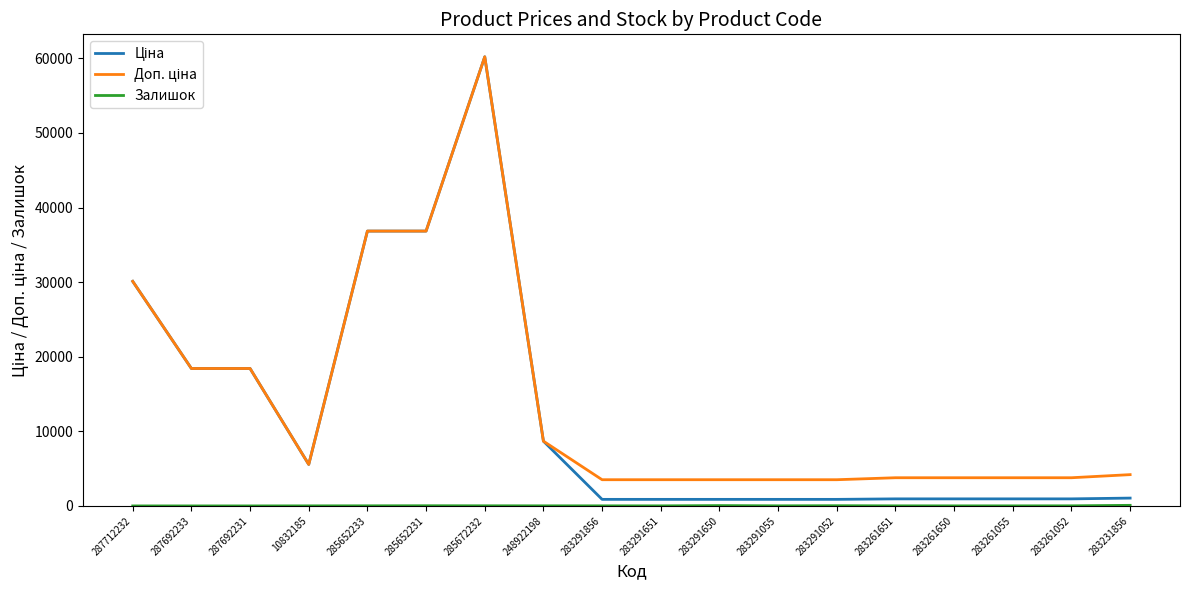

At which category is the sum across all series the highest?

285672232